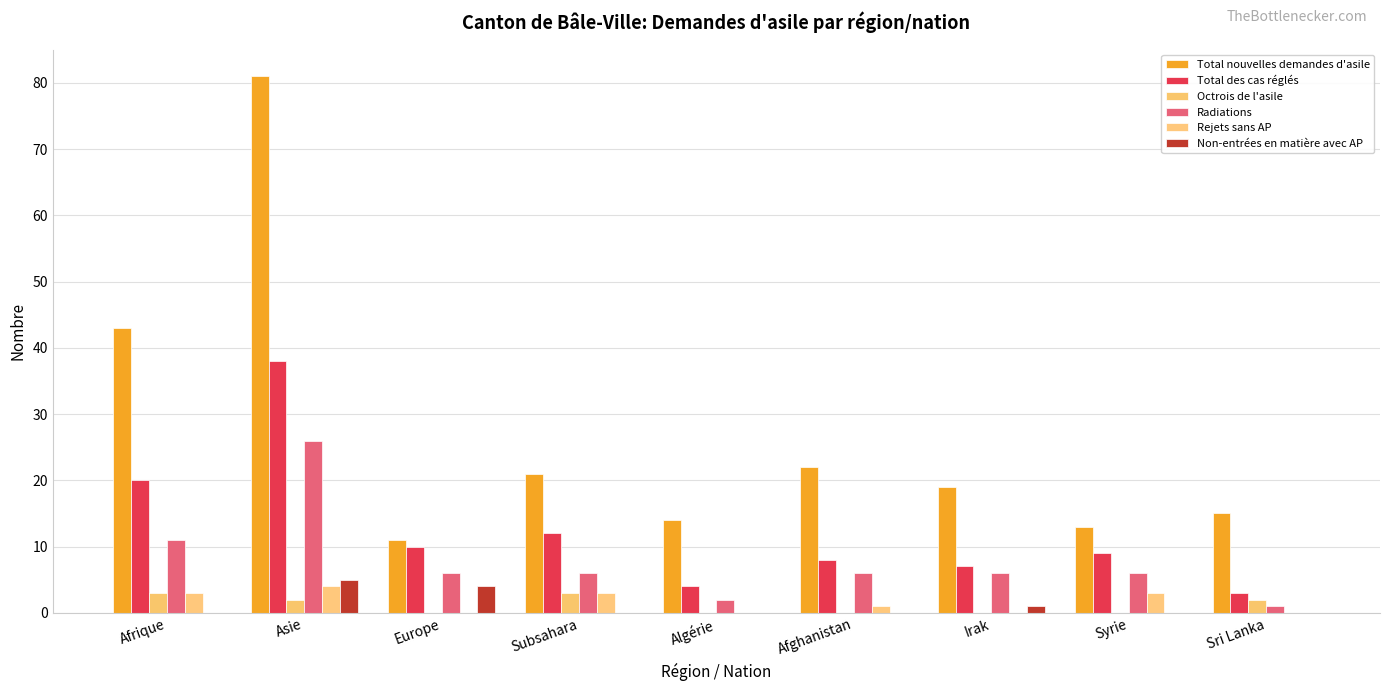

Reading left to right, what are all the values shown in this chart?

Total nouvelles demandes d'asile: Afrique=43	Asie=81	Europe=11	Subsahara=21	Algérie=14	Afghanistan=22	Irak=19	Syrie=13	Sri Lanka=15
Total des cas réglés: Afrique=20	Asie=38	Europe=10	Subsahara=12	Algérie=4	Afghanistan=8	Irak=7	Syrie=9	Sri Lanka=3
Octrois de l'asile: Afrique=3	Asie=2	Europe=0	Subsahara=3	Algérie=0	Afghanistan=0	Irak=0	Syrie=0	Sri Lanka=2
Radiations: Afrique=11	Asie=26	Europe=6	Subsahara=6	Algérie=2	Afghanistan=6	Irak=6	Syrie=6	Sri Lanka=1
Rejets sans AP: Afrique=3	Asie=4	Europe=0	Subsahara=3	Algérie=0	Afghanistan=1	Irak=0	Syrie=3	Sri Lanka=0
Non-entrées en matière avec AP: Afrique=0	Asie=5	Europe=4	Subsahara=0	Algérie=0	Afghanistan=0	Irak=1	Syrie=0	Sri Lanka=0